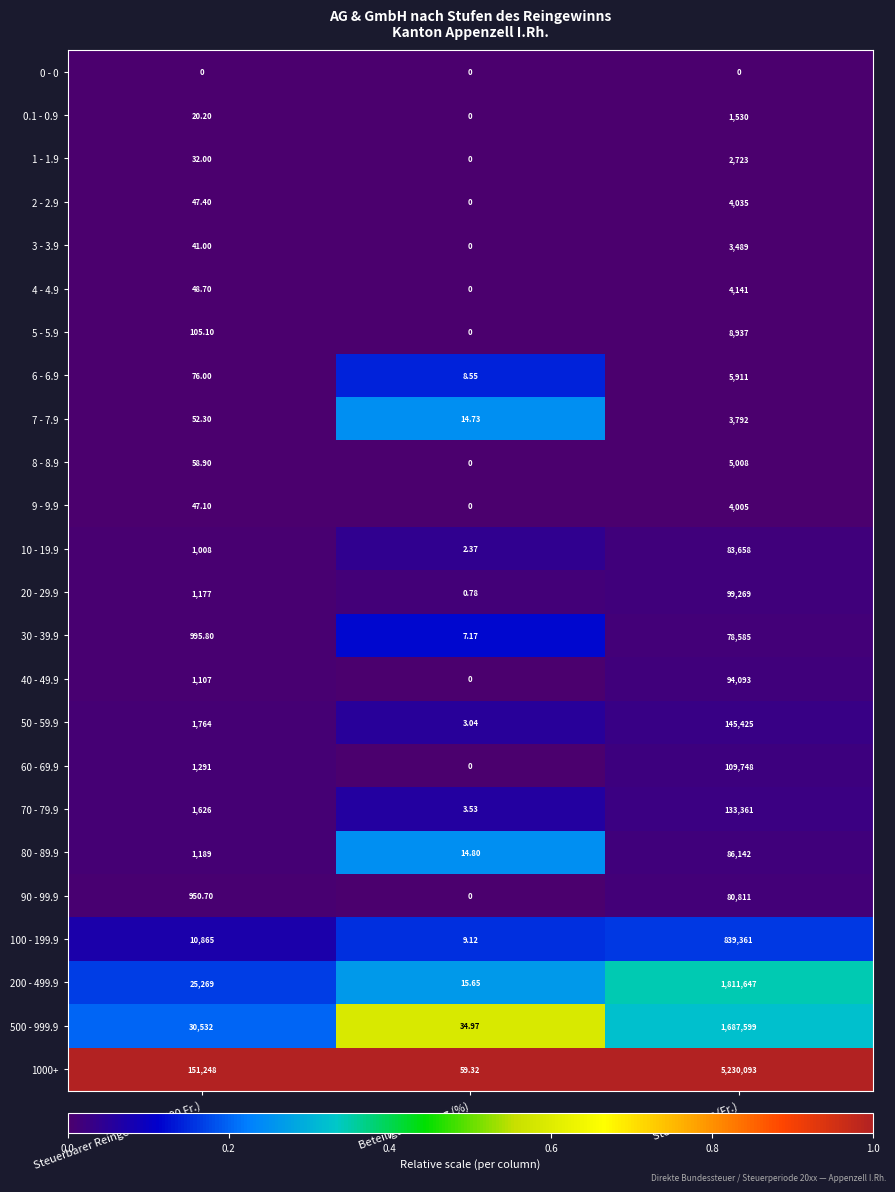

Is the value of 7 - 7.9 at Steuerbarer Reingewinn (1000 Fr.) greater than the value of 50 - 59.9 at Beteiligungsabzug (%)?

Yes